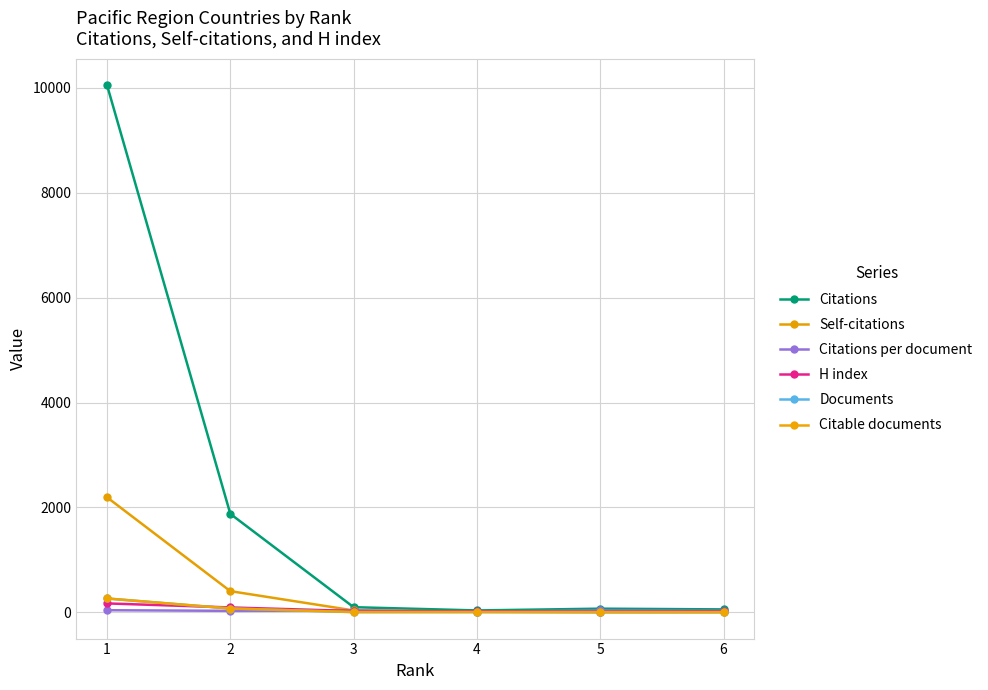

What is the highest value of the Documents series?

262.0